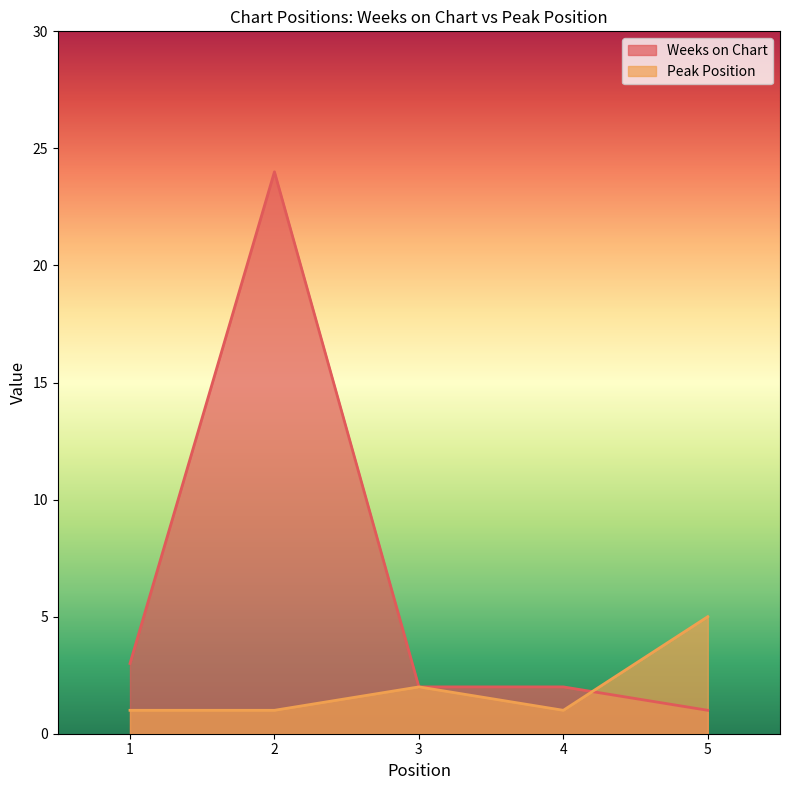

The Weeks on Chart series shows 1 at 5. True or false?

False